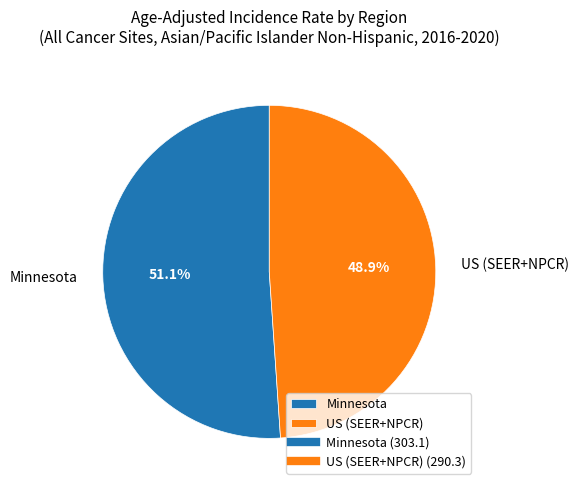

What is the largest slice in the pie chart?

Minnesota